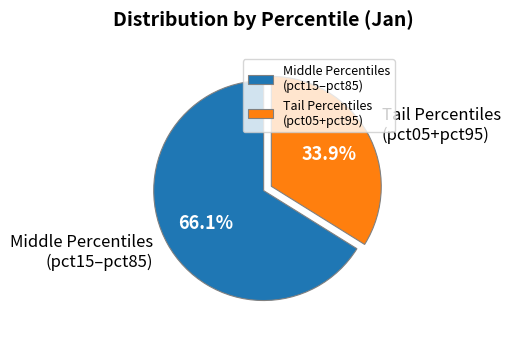

Which has a higher value, Tail Percentiles (pct05+pct95) or Middle Percentiles (pct15–pct85)?

Middle Percentiles (pct15–pct85)